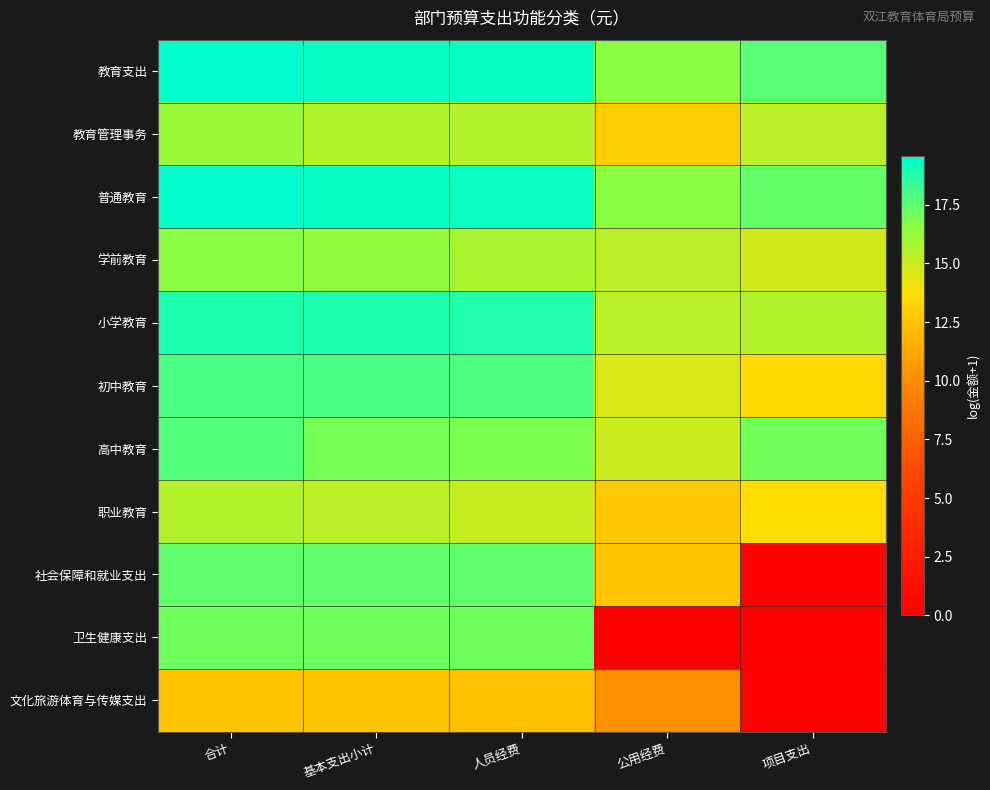

Rank the series at 公用经费 from lowest to highest value.

卫生健康支出, 文化旅游体育与传媒支出, 社会保障和就业支出, 职业教育, 教育管理事务, 初中教育, 高中教育, 学前教育, 小学教育, 普通教育, 教育支出